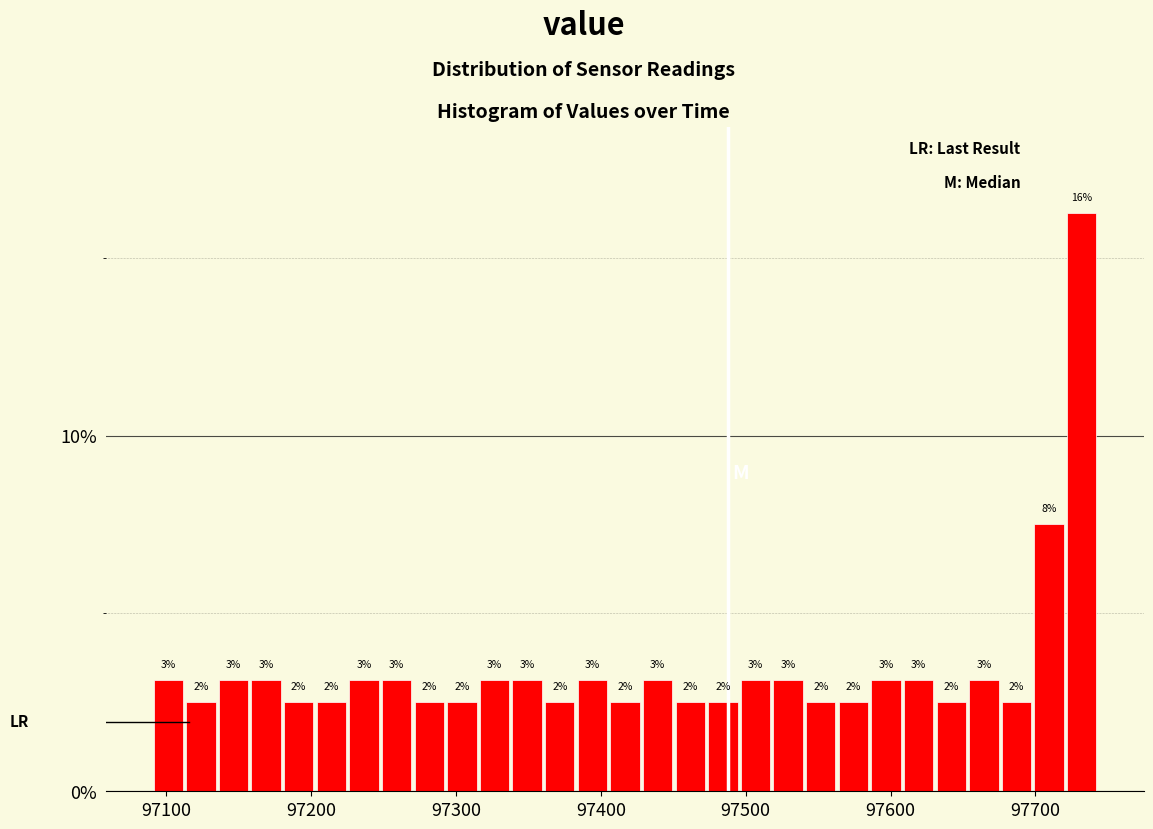

Read against the x-axis, roughly where is the centre of the tallest bar?

97730